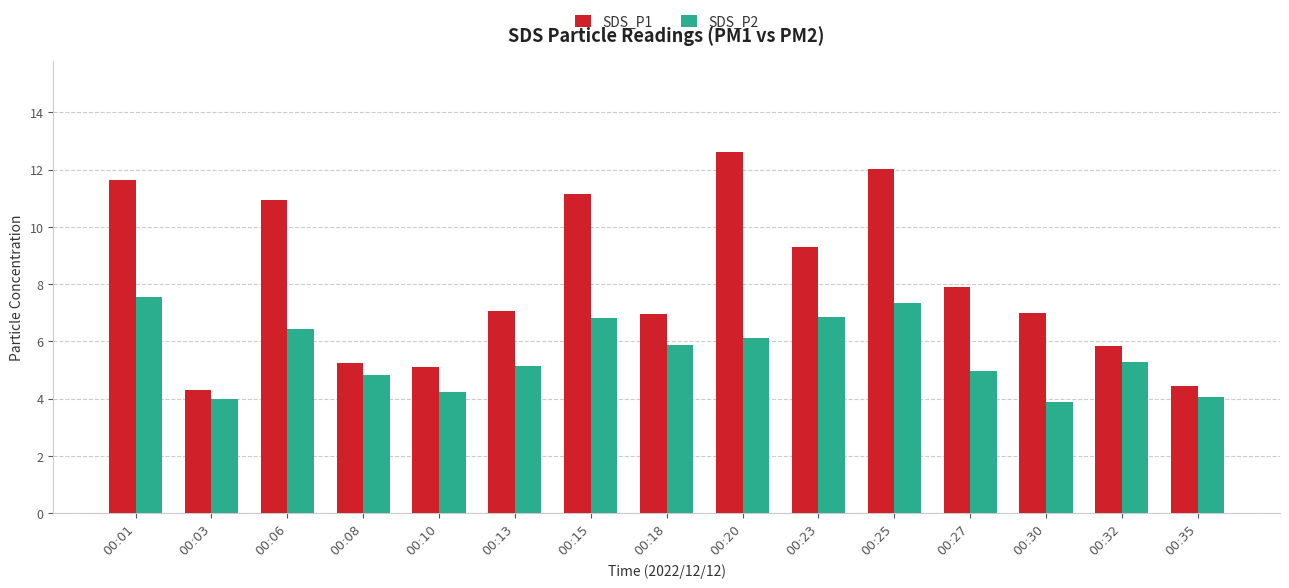

At which label is SDS_P1 closest to 8?

00:27